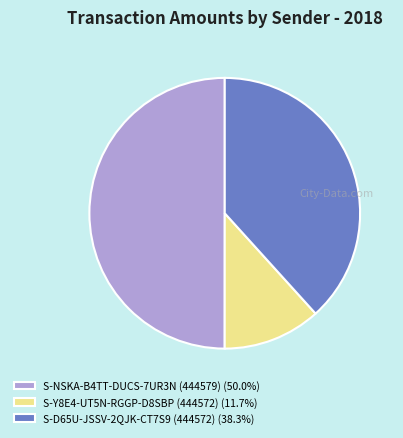

What is the ratio of the value at S-Y8E4-UT5N-RGGP-D8SBP (444572) to the value at S-NSKA-B4TT-DUCS-7UR3N (444579)?

0.2